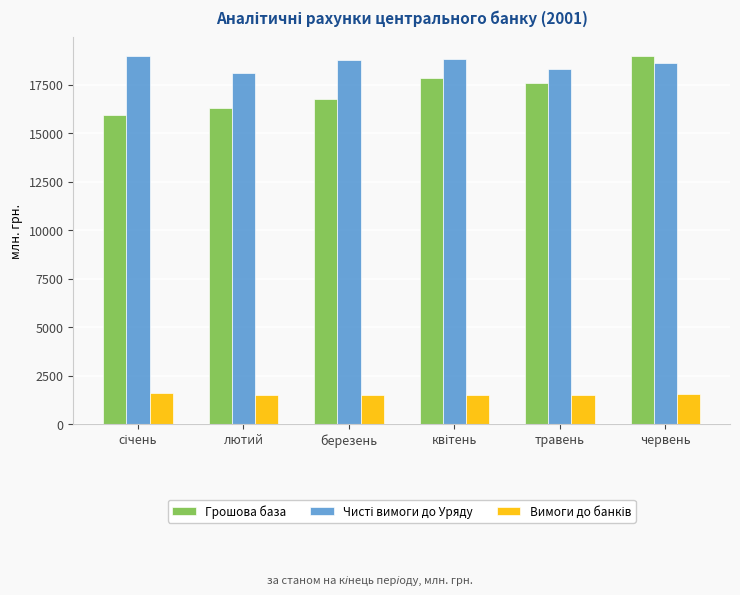

How many data points does each series have?

6